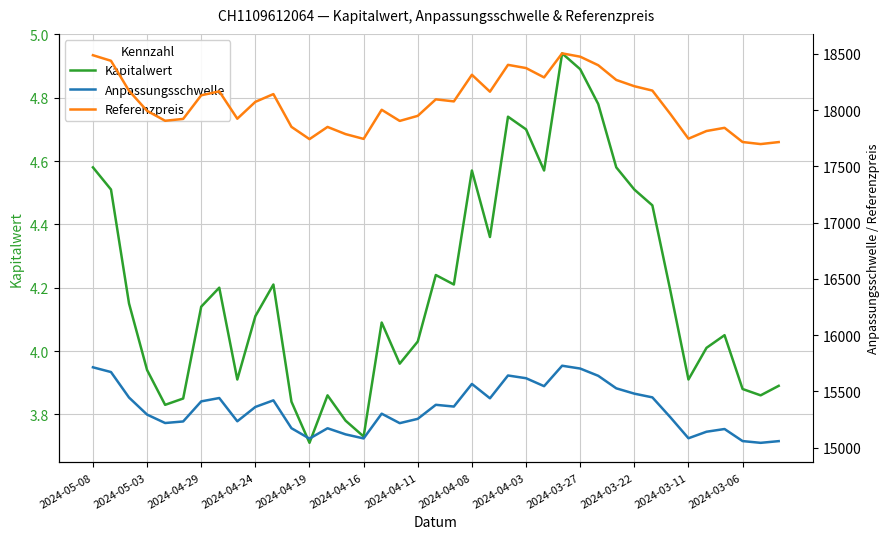

The Kapitalwert series shows 4.9 at 2024-03-27. True or false?

True